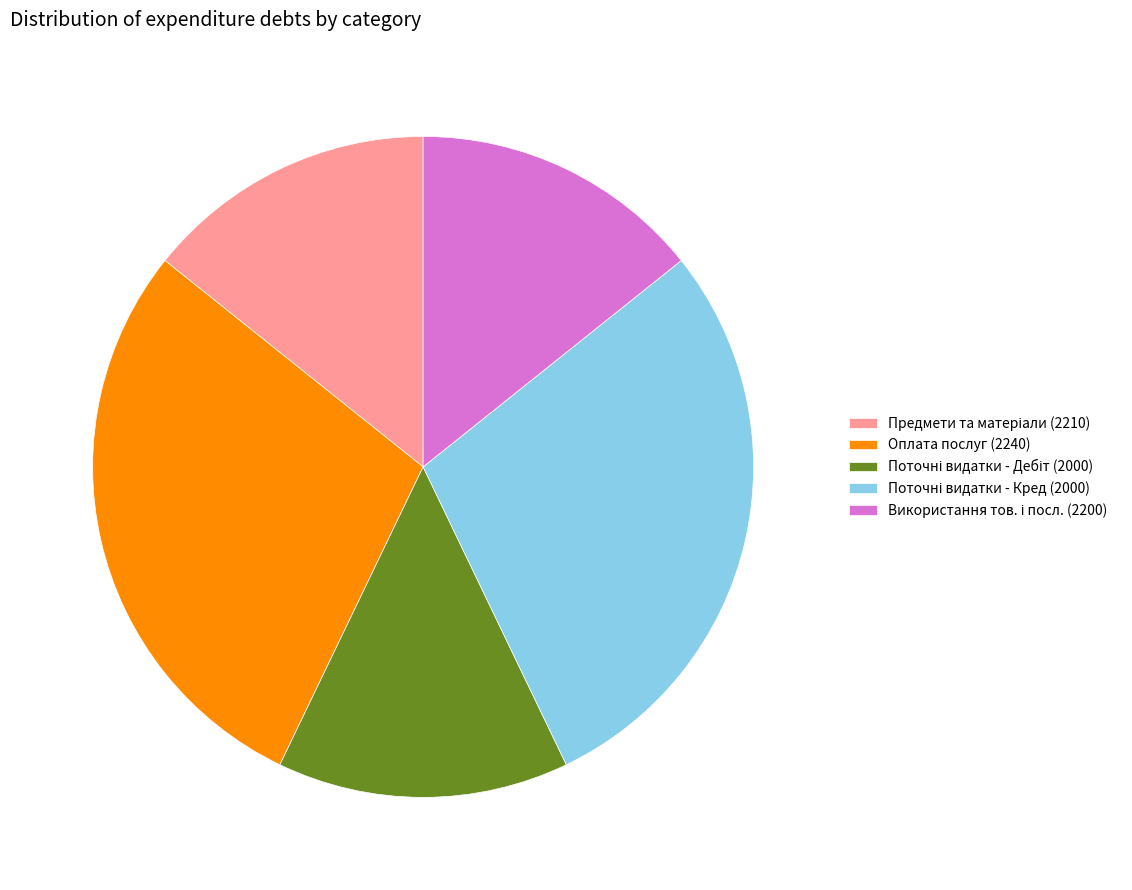

Is there any slice that represents more than half of the pie?

No